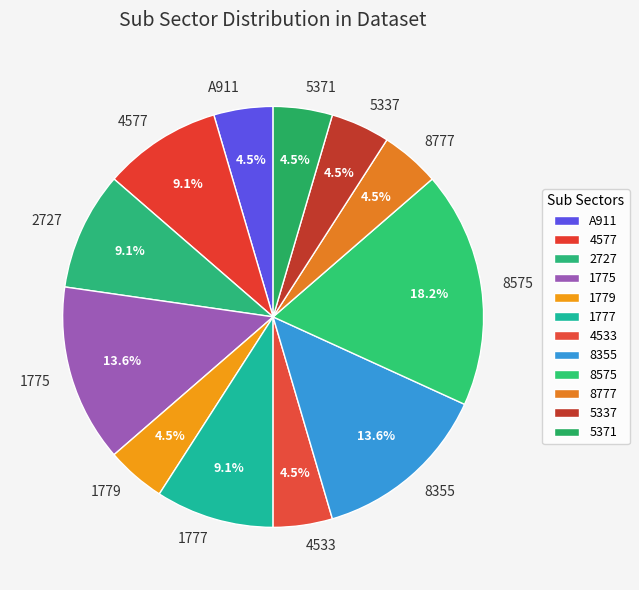

To the nearest percent, what portion does 1777 represent?

9%